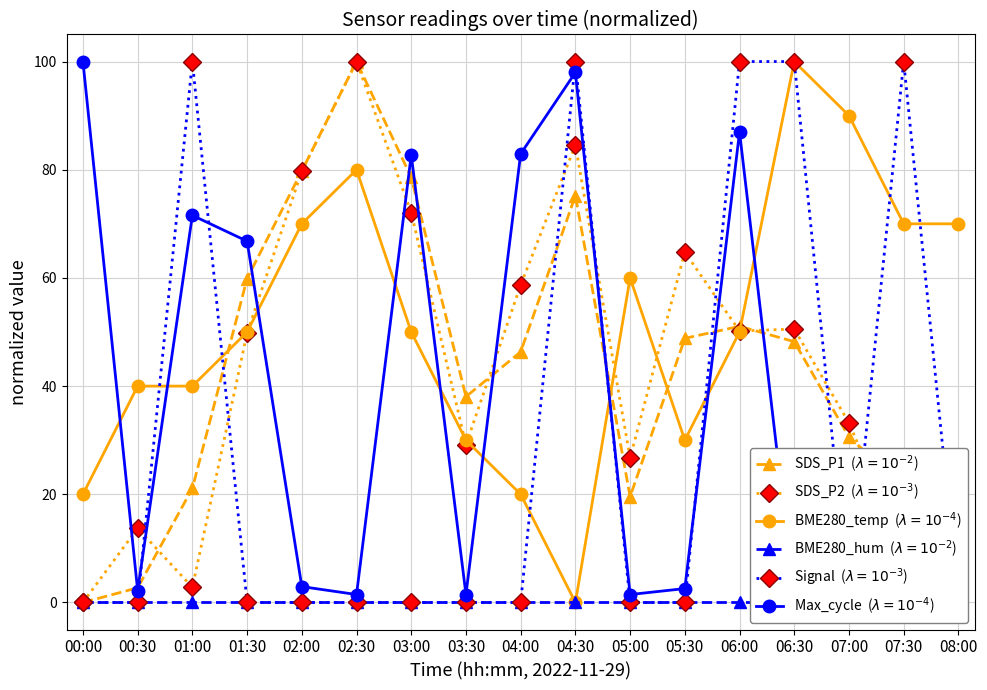

At which label does Max_cycle  ($\lambda=10^{-4}$) first exceed 2?

00:00